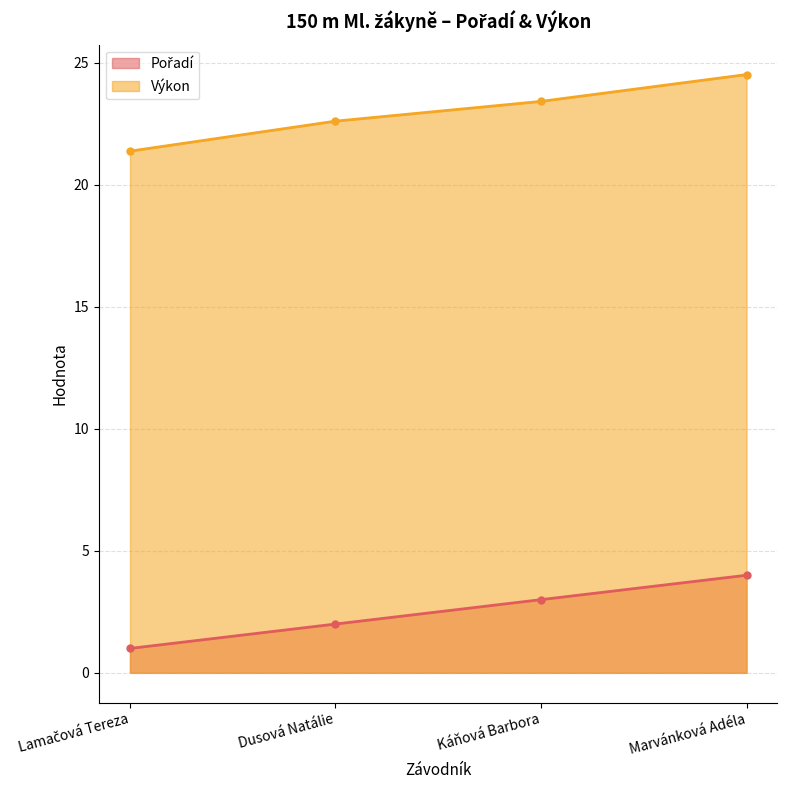

Is it true that Pořadí equals 4.0 at Marvánková Adéla?

True